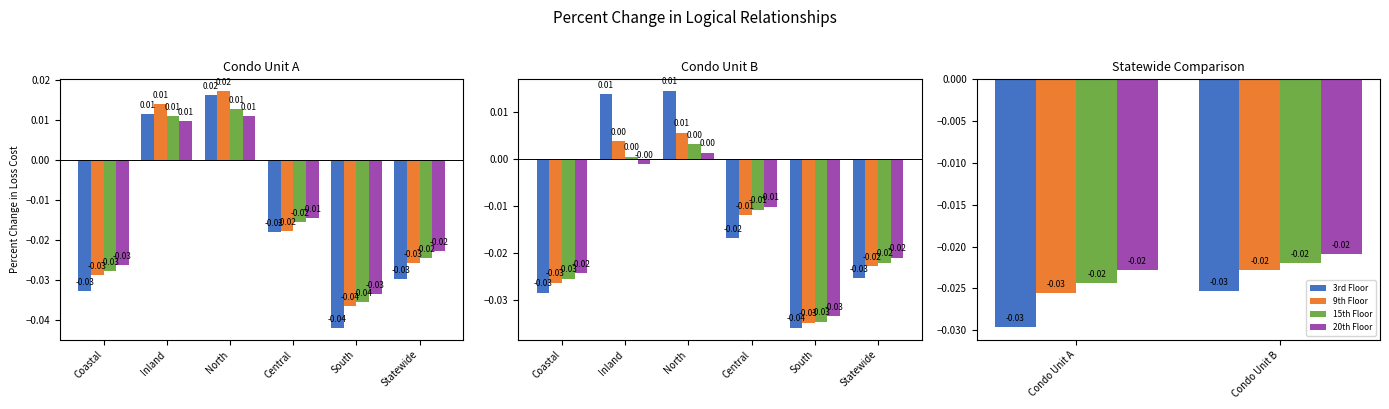

How many data points does each series have?

2